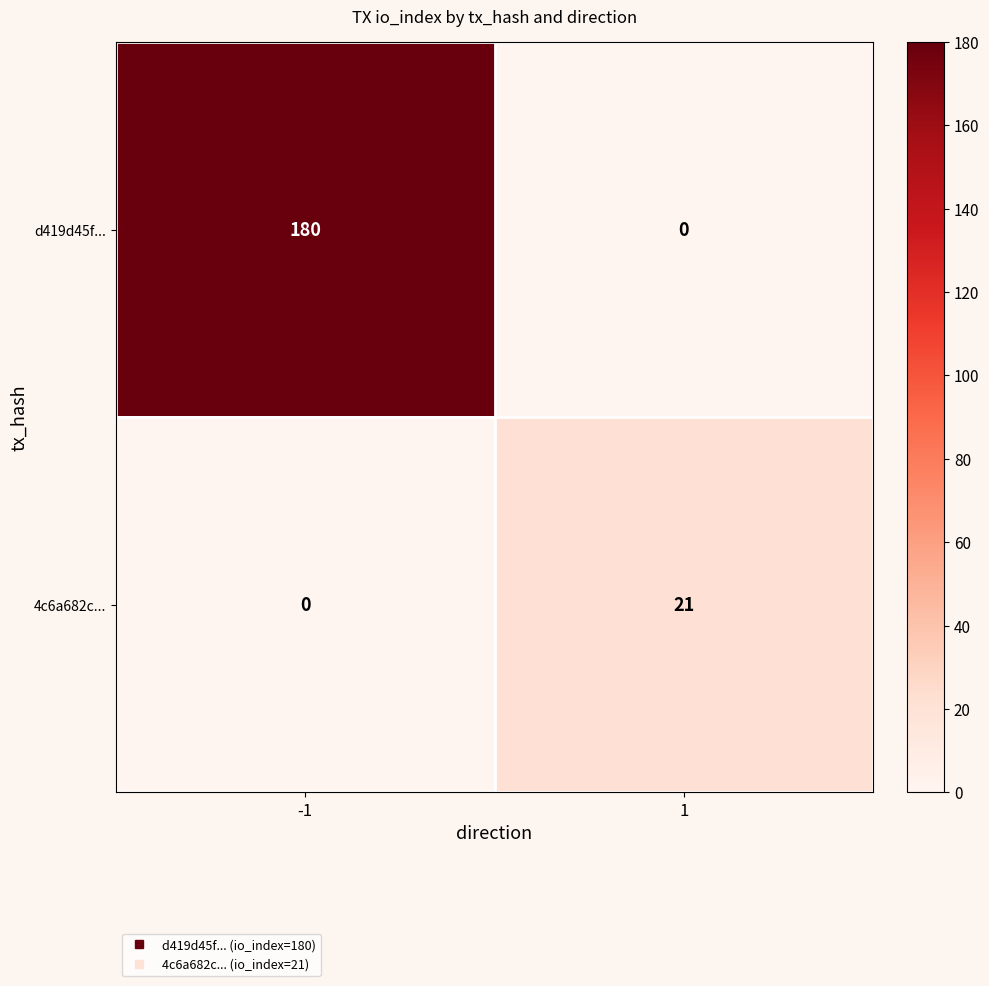

What is the difference between the maximum and minimum values in the d419d45f... series?

180